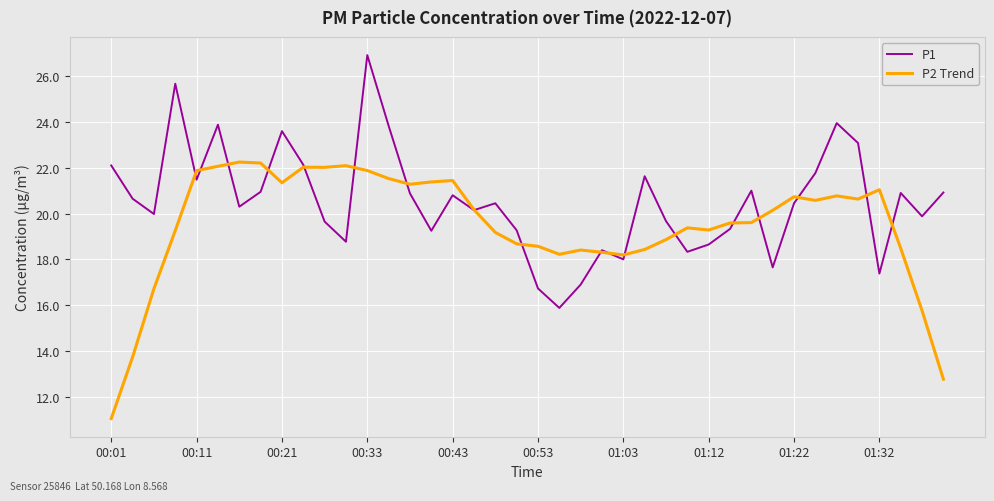

What is the maximum value for P1?

26.9